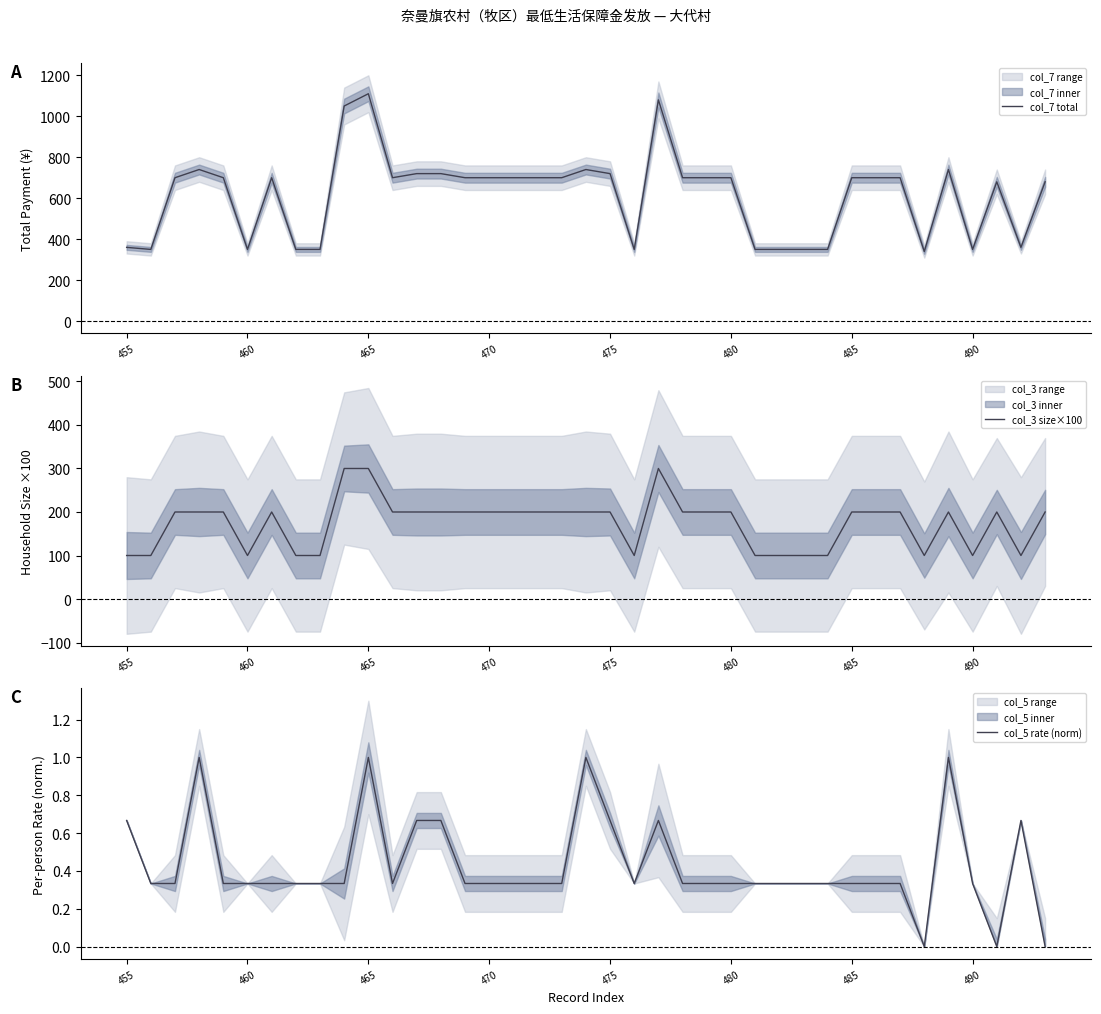

Is this an area chart (filled region under the line)?

No